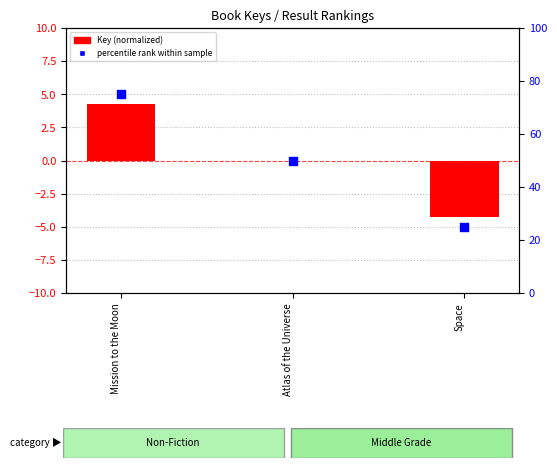

At which category is the sum across all series the highest?

Mission to the Moon